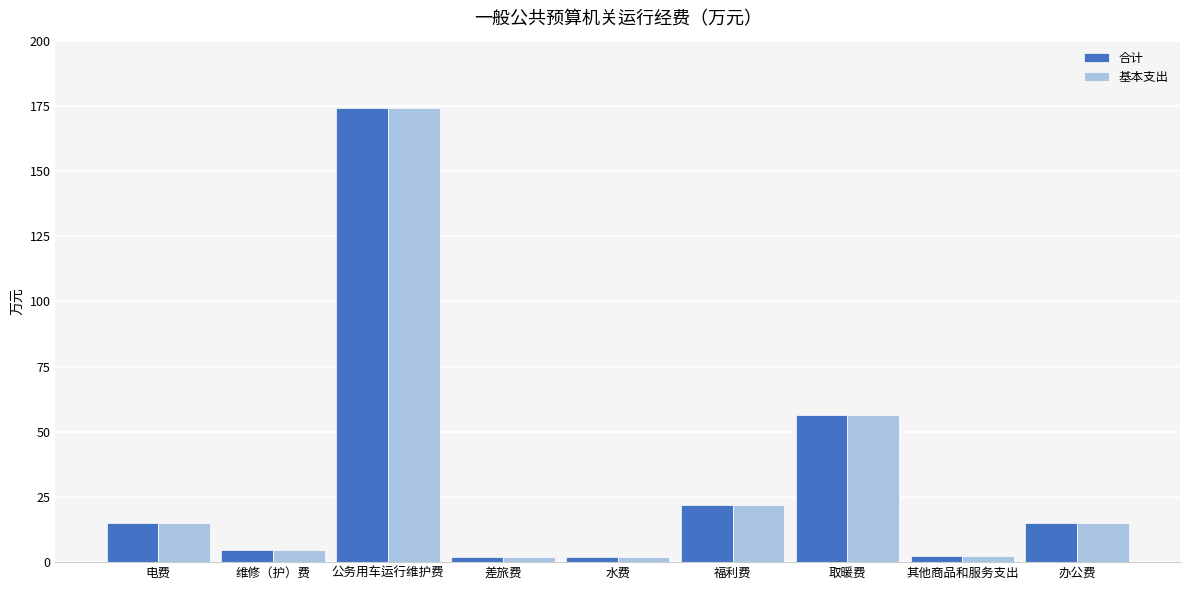

Which category has the highest value across all series?

公务用车运行维护费